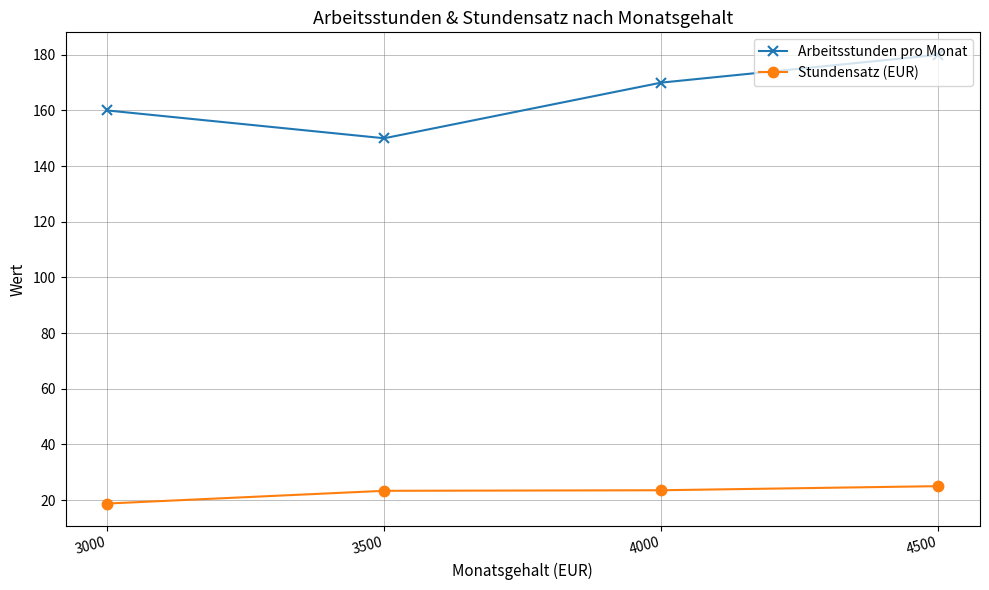

At 3000, list the series in order from largest to smallest.

Arbeitsstunden pro Monat, Stundensatz (EUR)